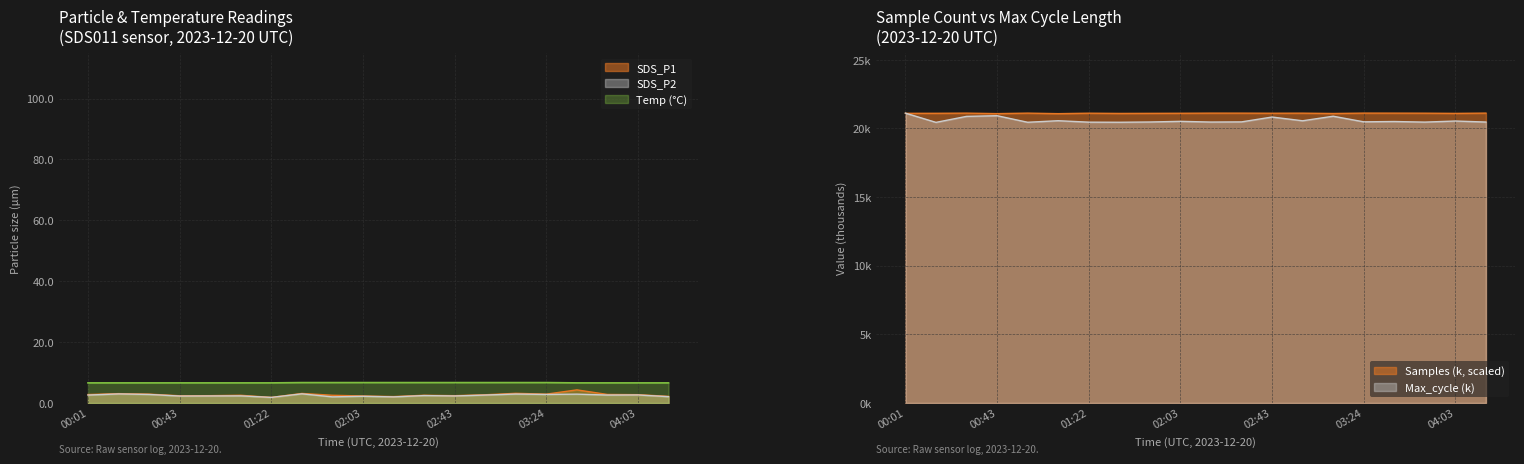

Which series has the largest range (max minus min)?

SDS_P1